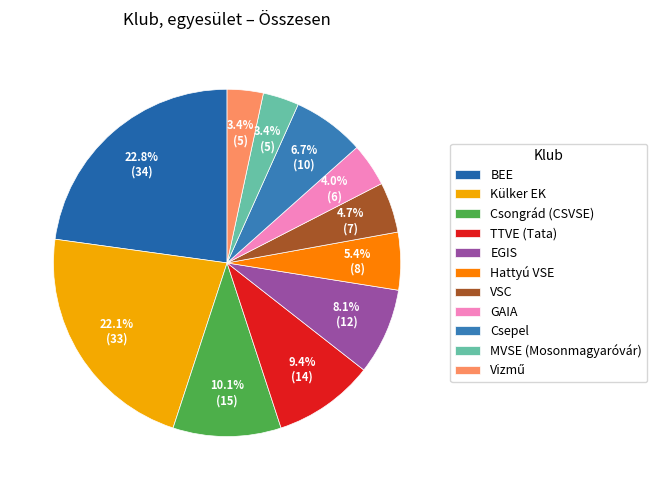

Combined, what portion of the pie is Hattyú VSE and EGIS?

13.4%